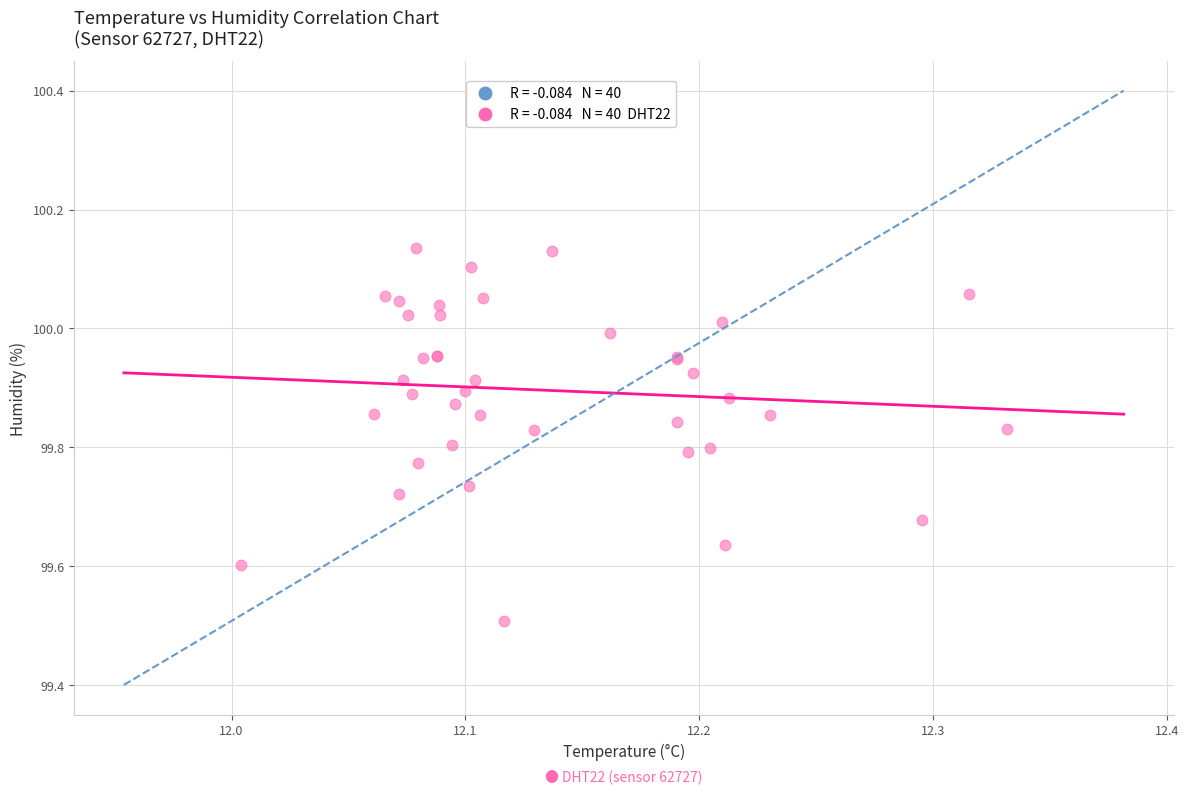

What Y value in the scatter plot is closest to 99?

99.5